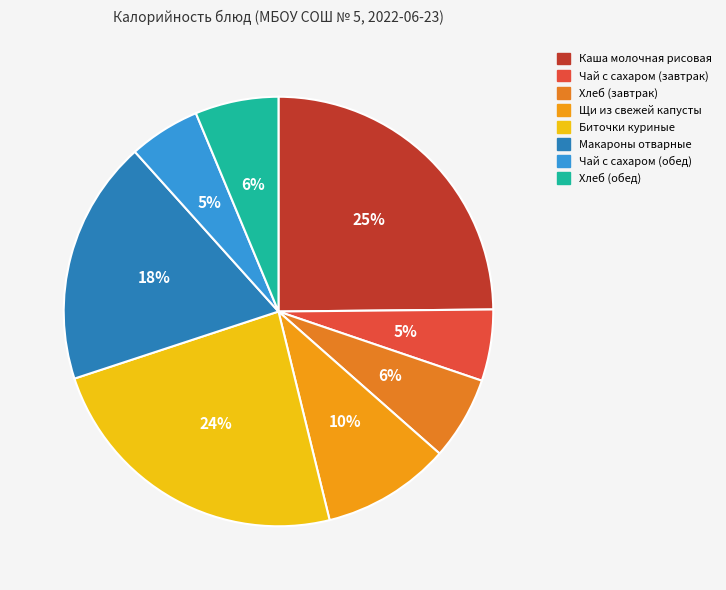

Which has a higher value, Биточки куриные or Каша молочная рисовая?

Каша молочная рисовая